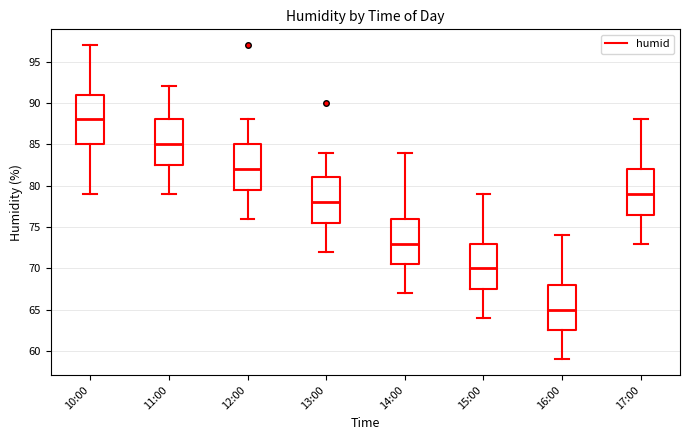

Where is the lower edge of the box for 13:00 on the y-axis? The values are not printed on the chart, so give them approximately, as read against the axis.

75.5